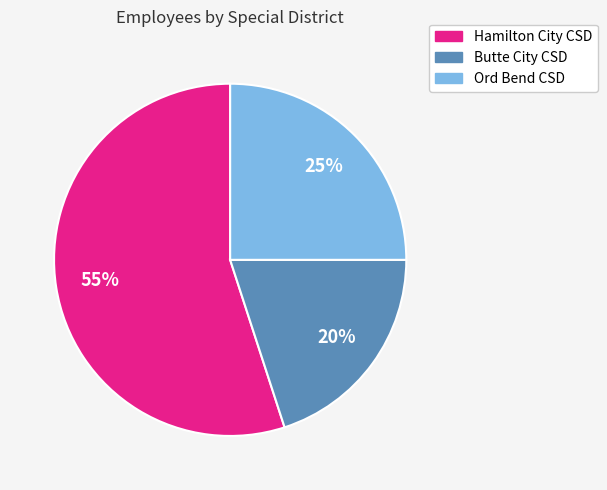

Does any single category account for the majority?

Yes